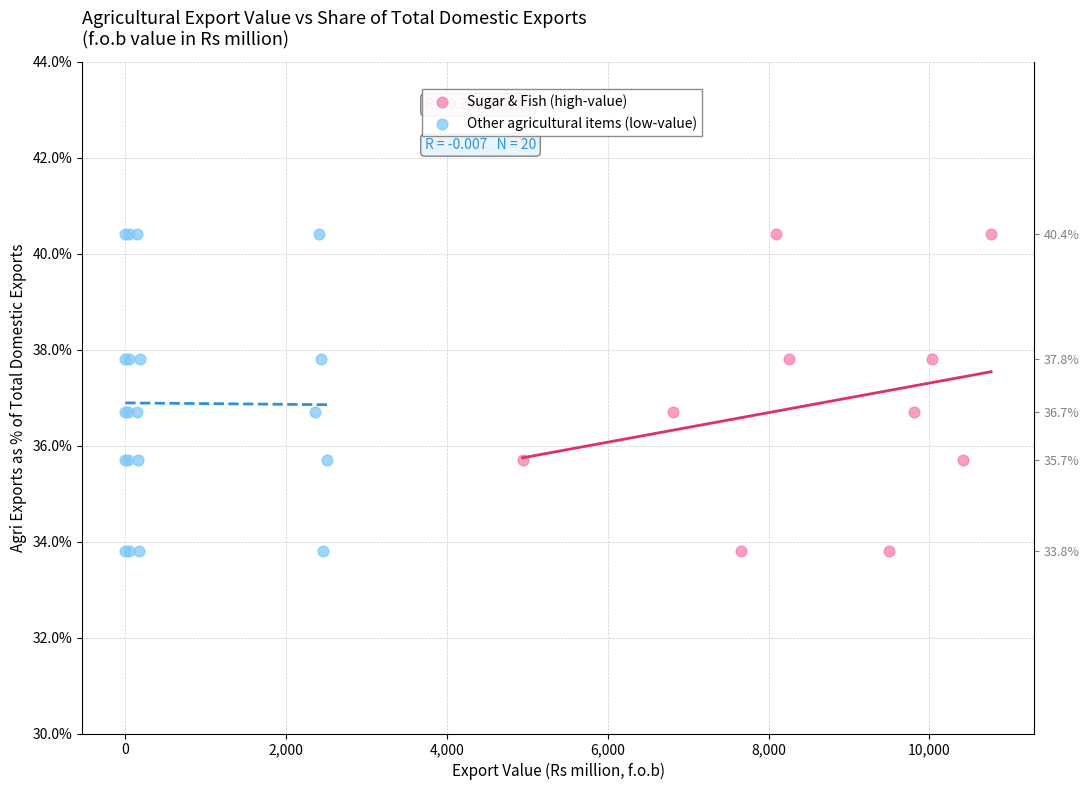

What are all the series names shown in the legend?

Sugar & Fish (high-value), Other agricultural items (low-value)